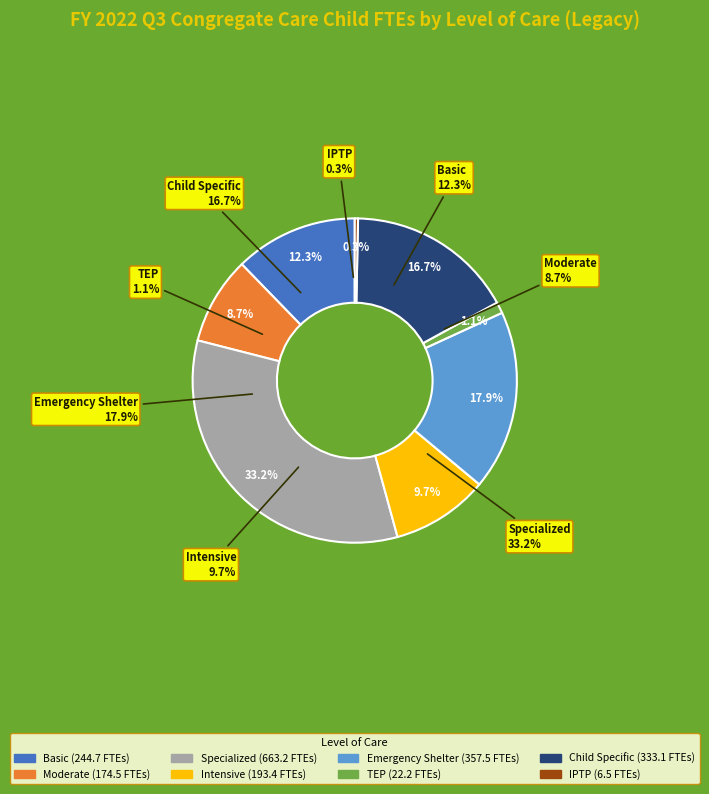

What is the largest slice in the pie chart?

Specialized